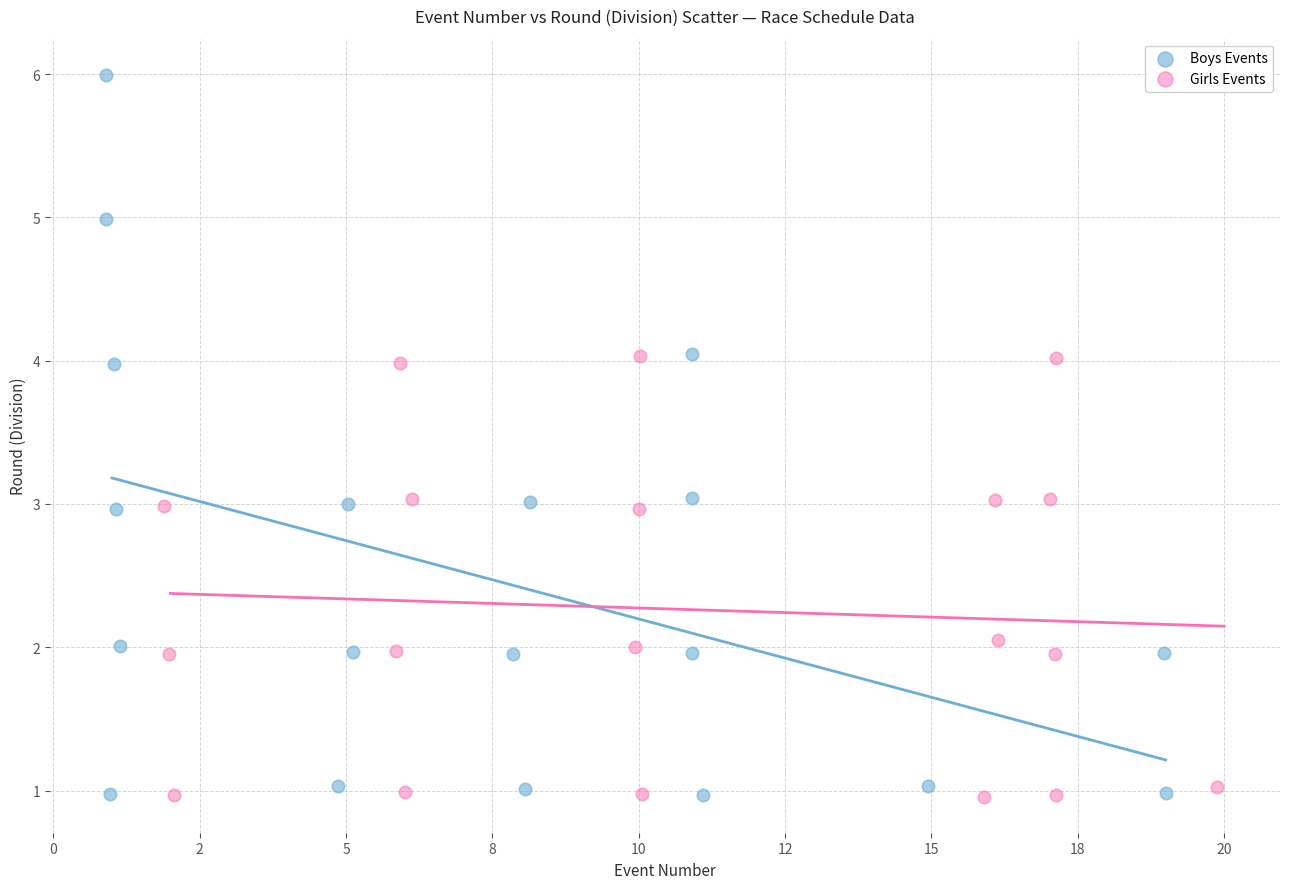

What are all the series names shown in the legend?

Boys Events, Girls Events